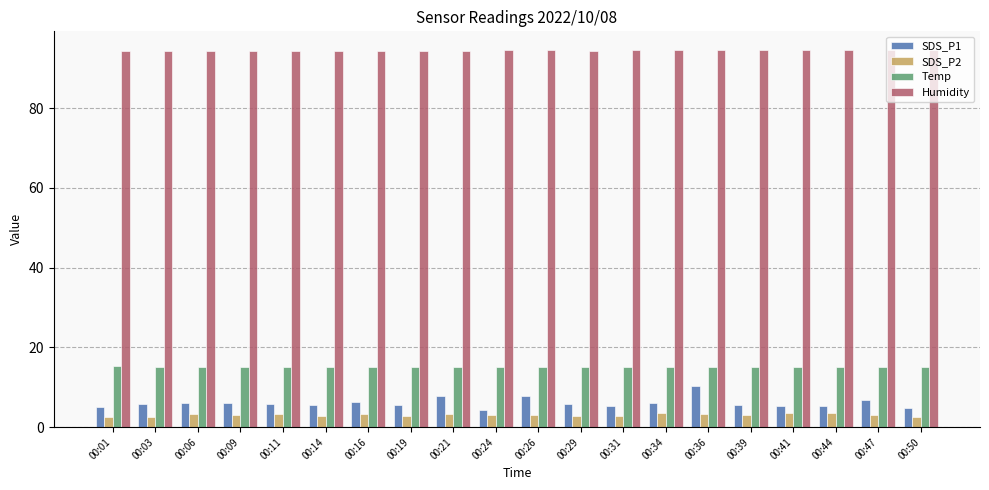

Rank the series by their maximum value, from lowest to highest.

SDS_P2, SDS_P1, Temp, Humidity